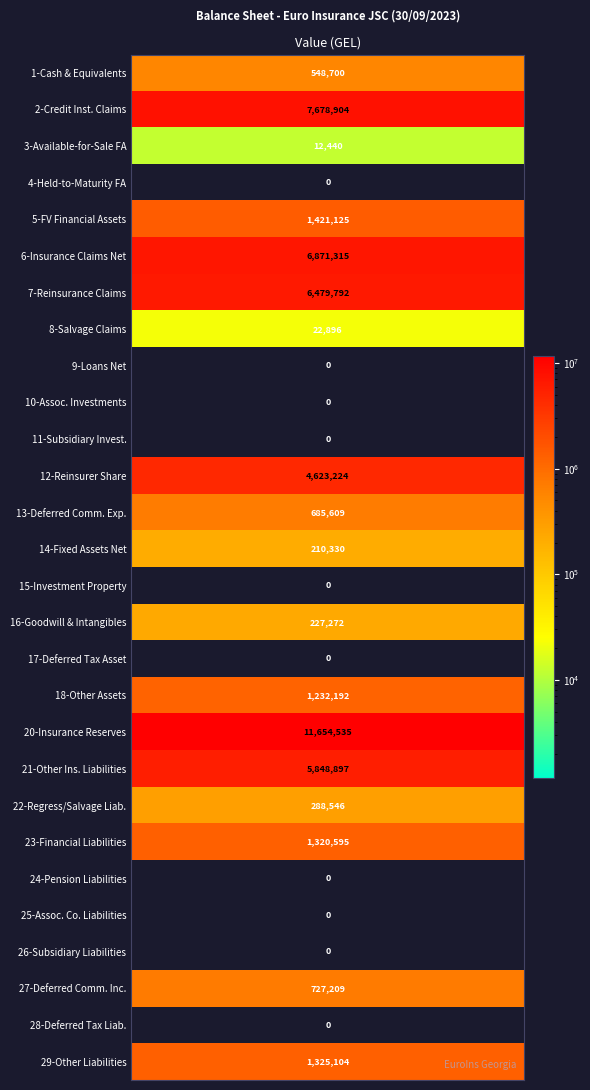

Read the value at 12.

4623224.2